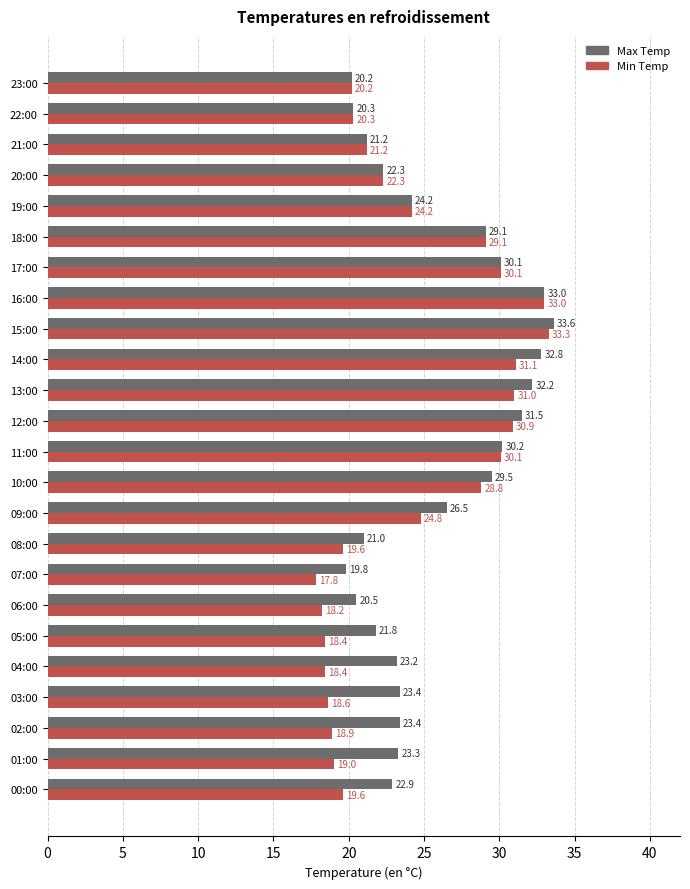

What is the sum of the Min Temp values at 10:00 and 01:00?

47.8